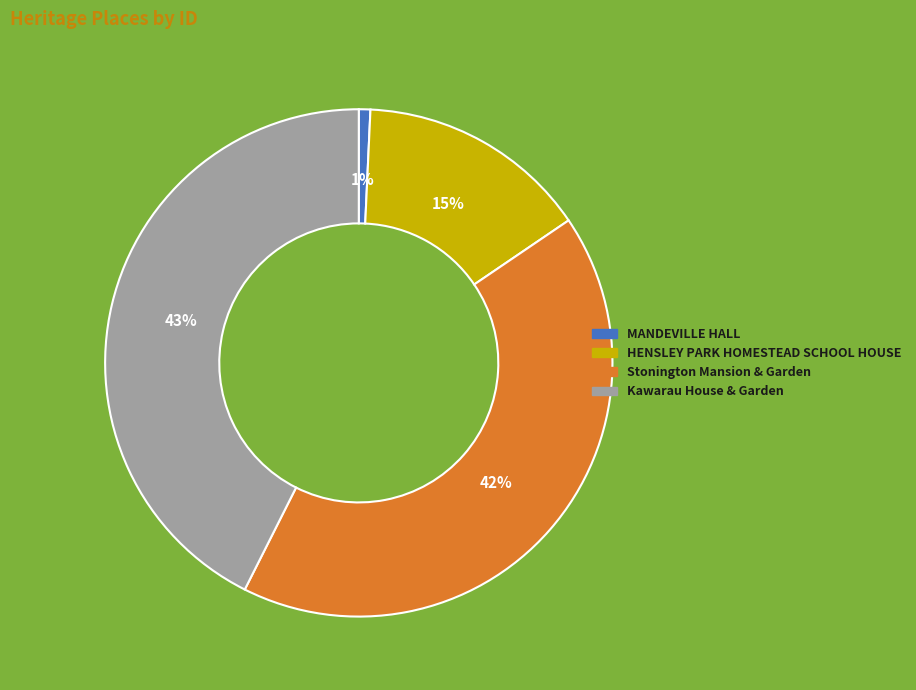

True or false: Stonington Mansion & Garden accounts for 54% of the total.

False